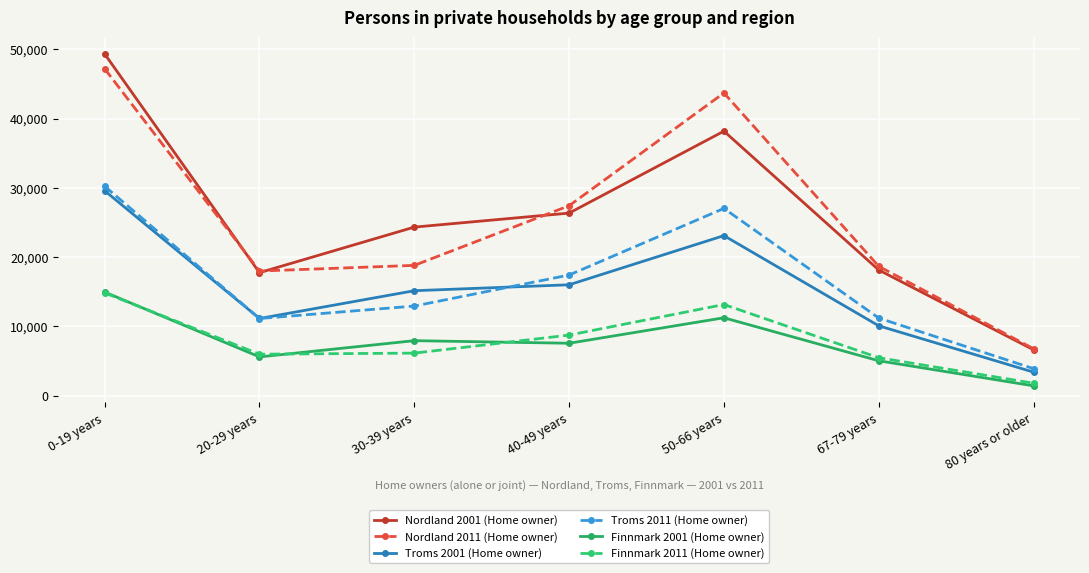

The value of Finnmark 2011 (Home owner) at 80 years or older is 1789. True or false?

True